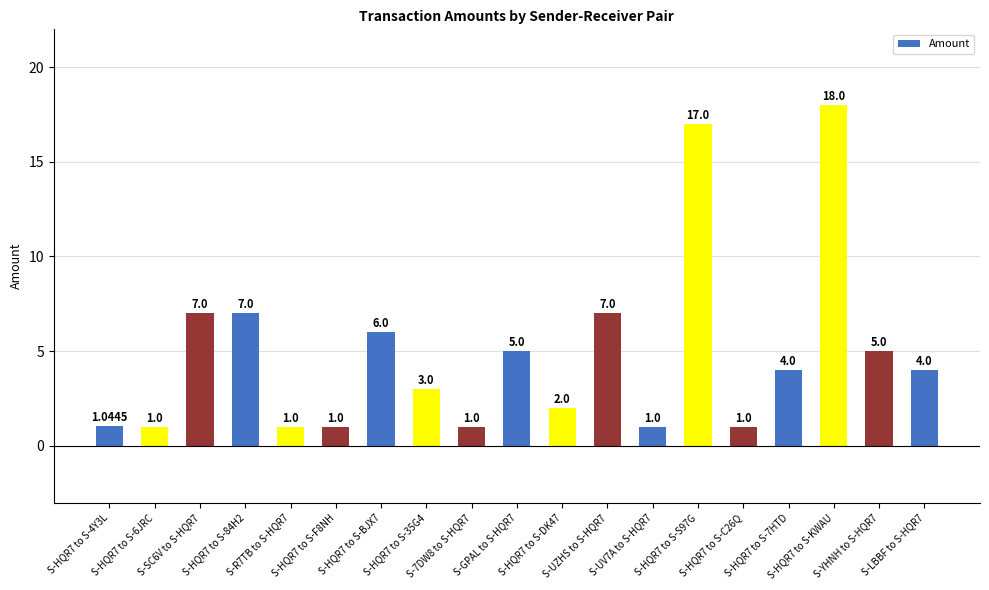

What position from the right is S-7DW8 to S-HQR7?

11